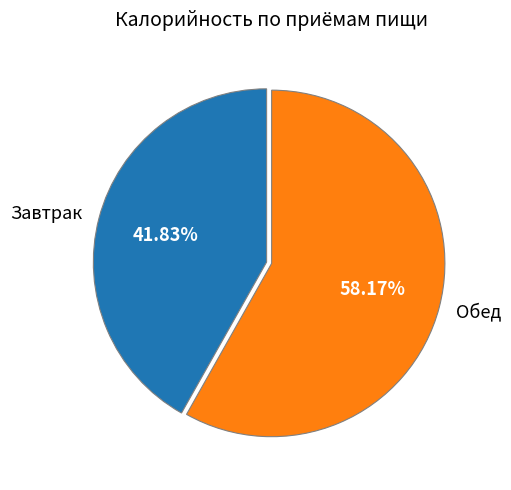

Is the sum of Обед and Завтрак greater than half?

Yes